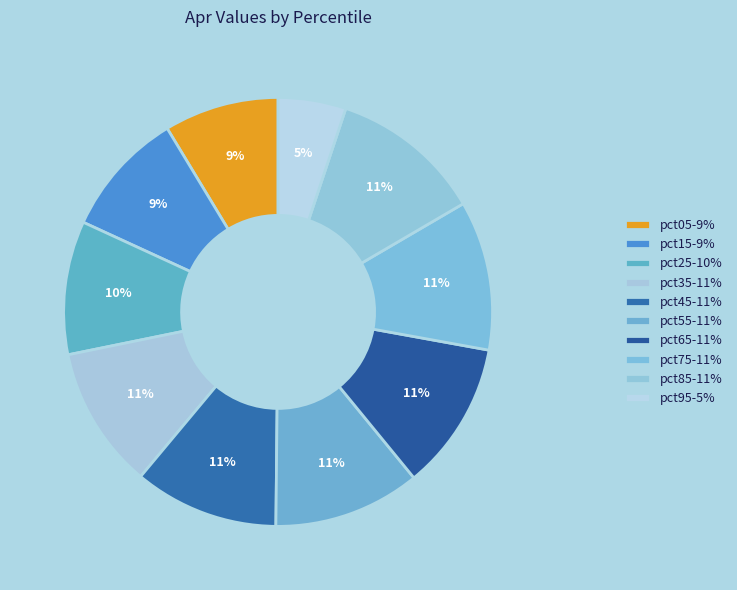

What percentage do pct95 and pct55 together represent?

16.2%